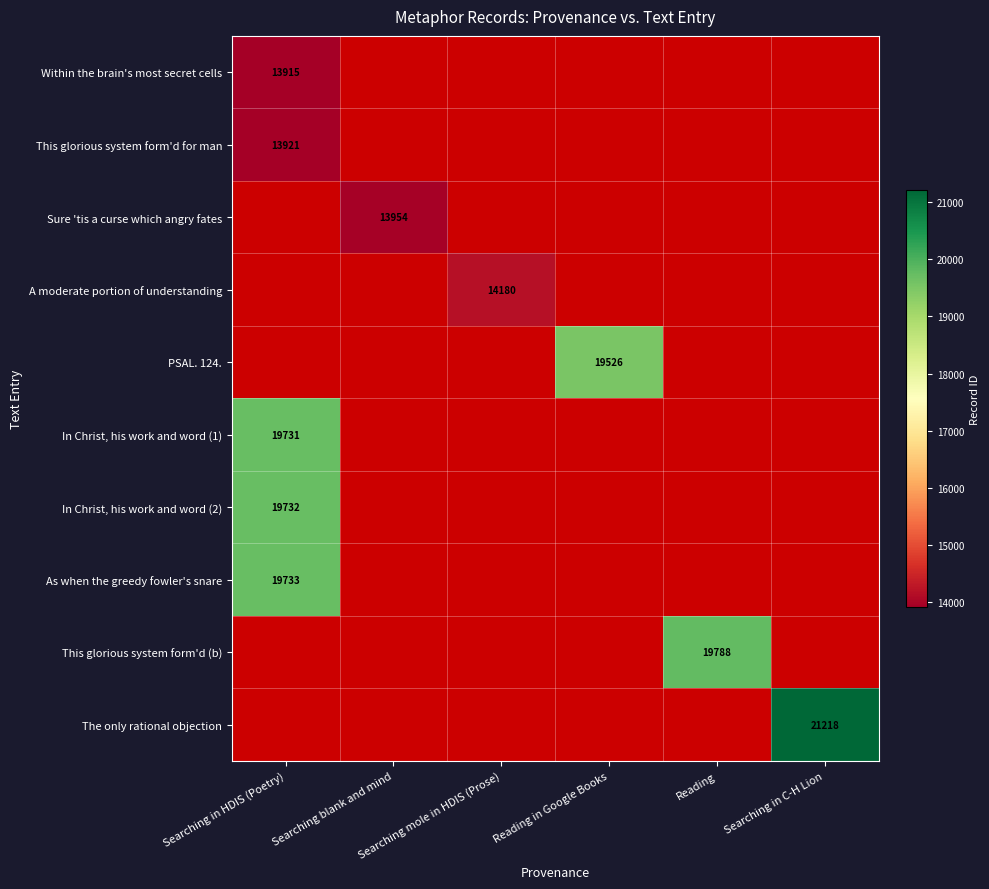

Which has a higher value, Reading in Google Books or Searching in C-H Lion?

Searching in C-H Lion